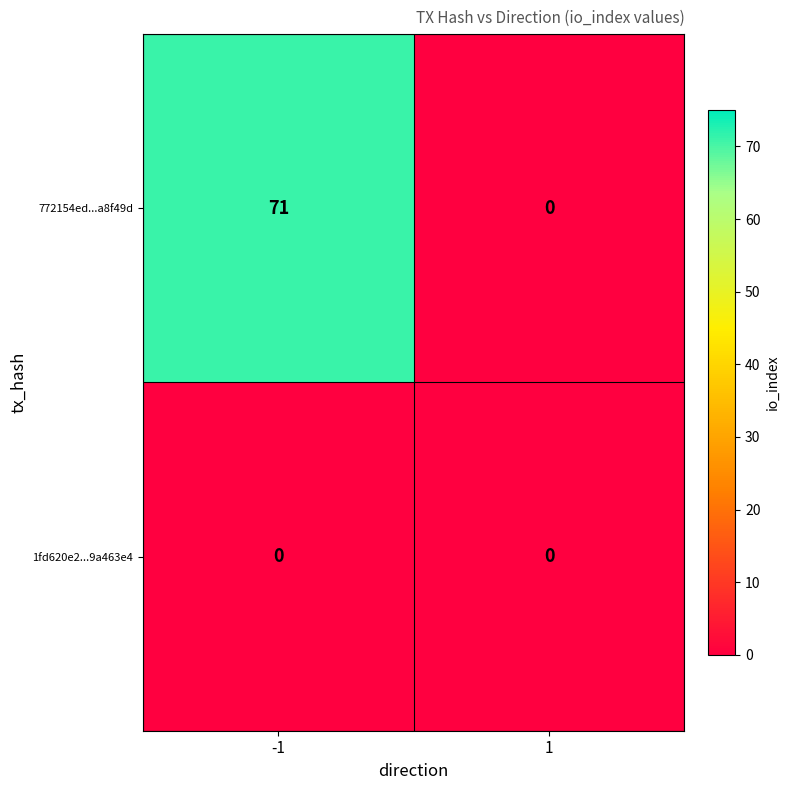

Rank the series by their average value, from highest to lowest.

772154ed...a8f49d, 1fd620e2...9a463e4